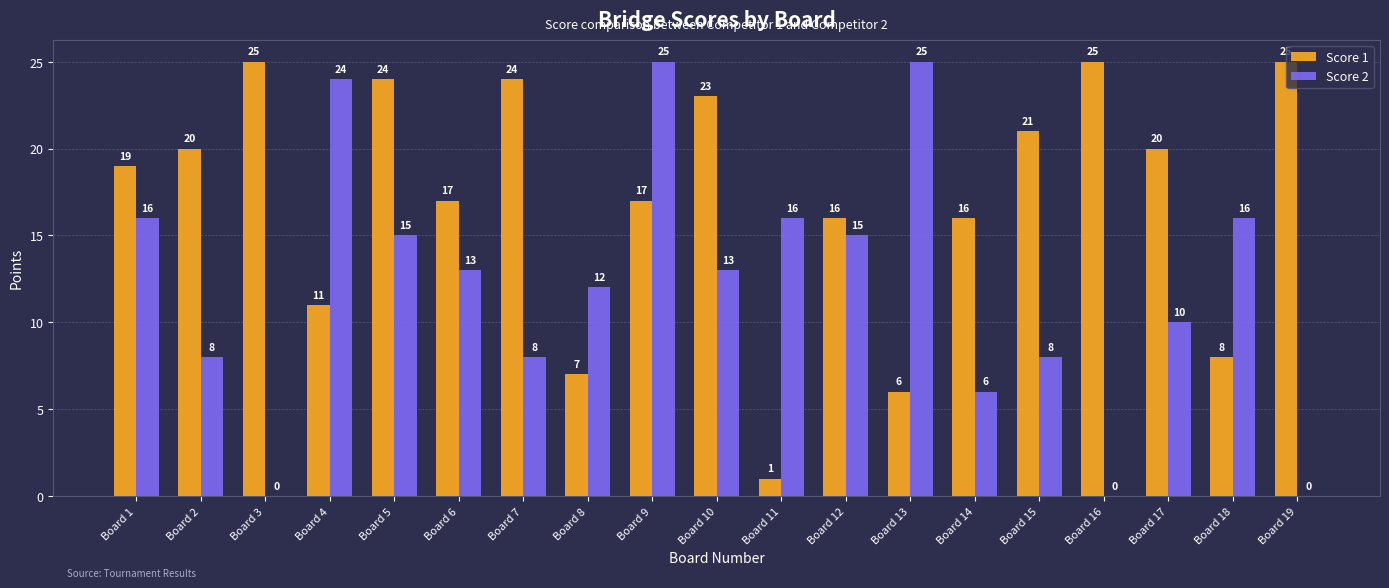

What is the greatest value displayed?

25